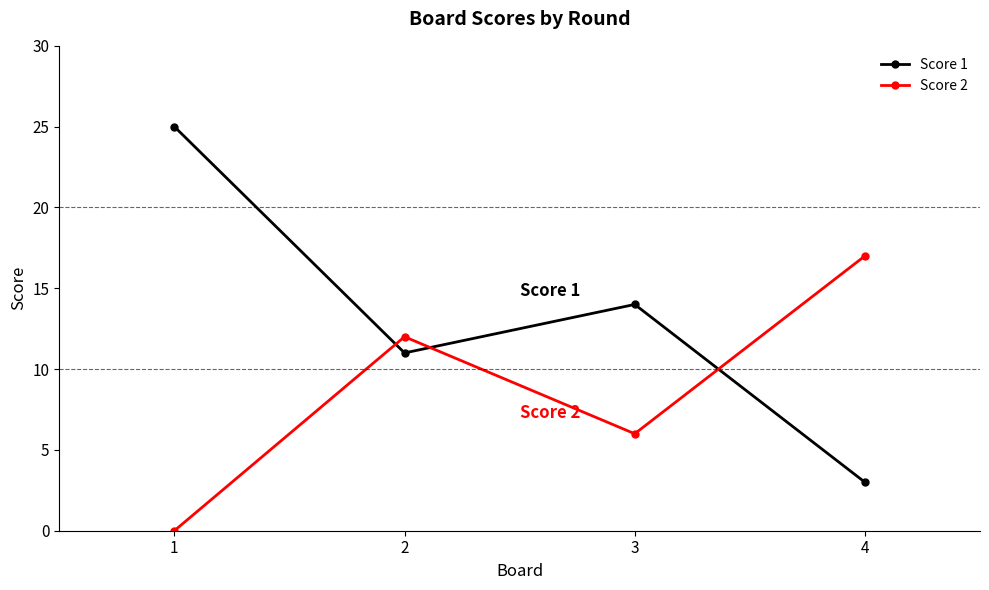

Where do Score 2 and Score 1 first cross each other?

1 and 2